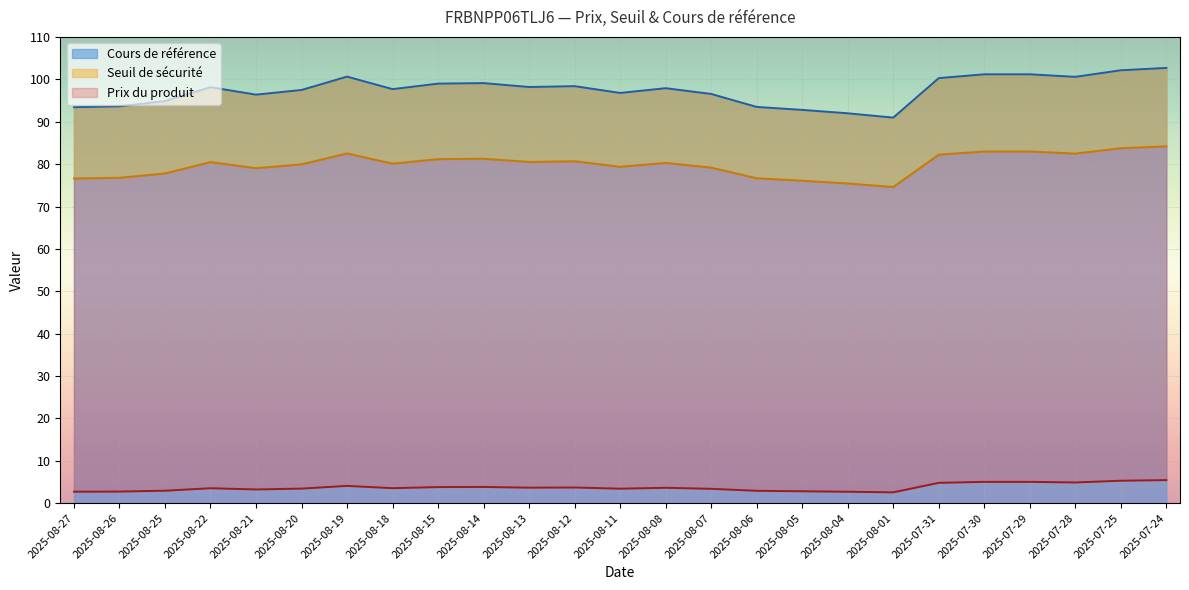

What is the difference between the second highest and minimum values in the Prix du produit series?

2.7